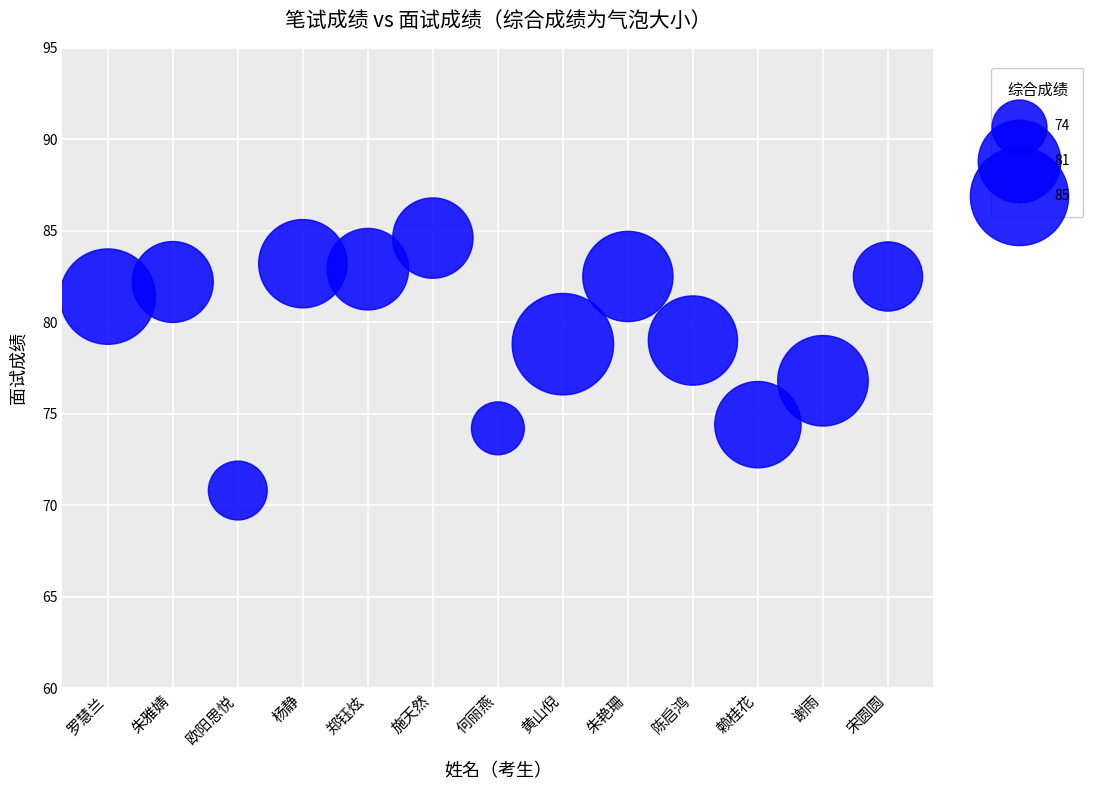

What is the range of Y values (max minus min)?

13.8